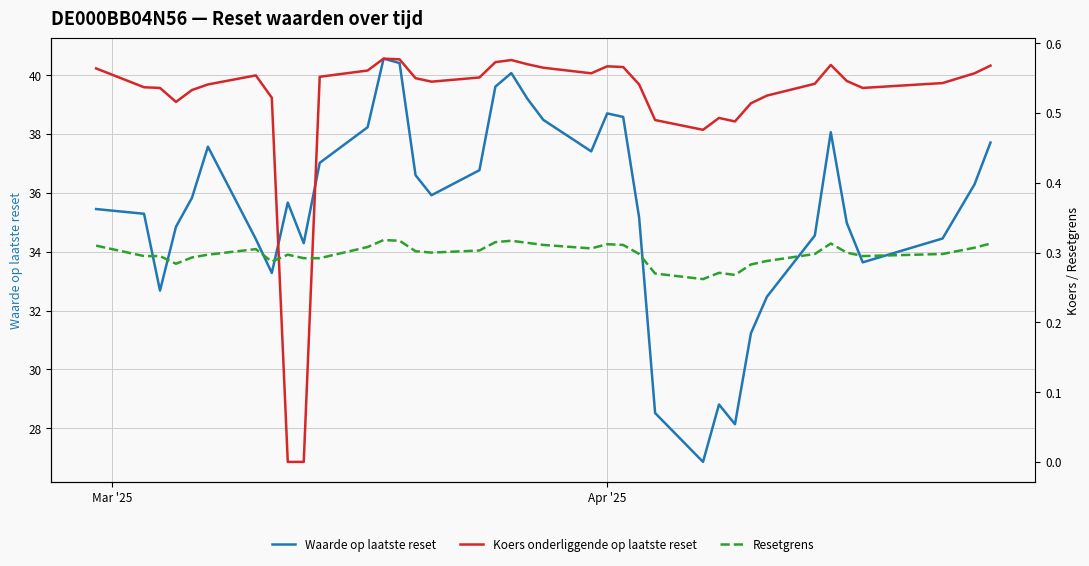

Reading left to right, transcribe all the data shown in this chart.

Waarde op laatste reset: 35.5	35.3	32.7	34.9	35.8	37.6	34.4	33.3	35.7	34.3	37.0	38.2	40.6	40.4	36.6	35.9	36.8	39.6	40.1	39.2	38.5	37.4	38.7	38.6	35.2	28.5	26.9	28.8	28.1	31.2	32.5	34.5	38.1	35.0	33.6	34.5	36.3	37.7
Koers onderliggende op laatste reset: 0.6	0.5	0.5	0.5	0.5	0.5	0.6	0.5	0.0	0.0	0.6	0.6	0.6	0.6	0.6	0.5	0.6	0.6	0.6	0.6	0.6	0.6	0.6	0.6	0.5	0.5	0.5	0.5	0.5	0.5	0.5	0.5	0.6	0.5	0.5	0.5	0.6	0.6
Resetgrens: 0.3	0.3	0.3	0.3	0.3	0.3	0.3	0.3	0.3	0.3	0.3	0.3	0.3	0.3	0.3	0.3	0.3	0.3	0.3	0.3	0.3	0.3	0.3	0.3	0.3	0.3	0.3	0.3	0.3	0.3	0.3	0.3	0.3	0.3	0.3	0.3	0.3	0.3